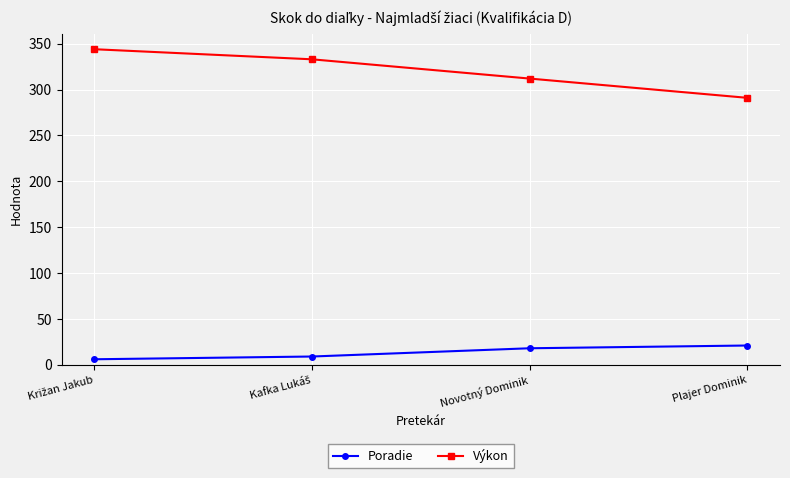

What are all the series names shown in the legend?

Poradie, Výkon